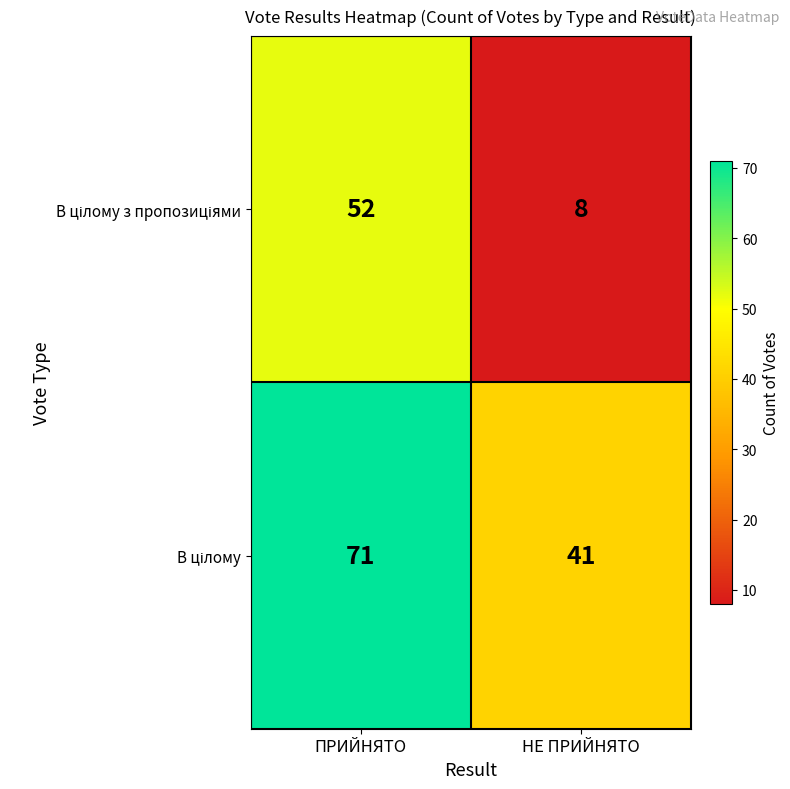

What is the maximum value shown in the chart?

71